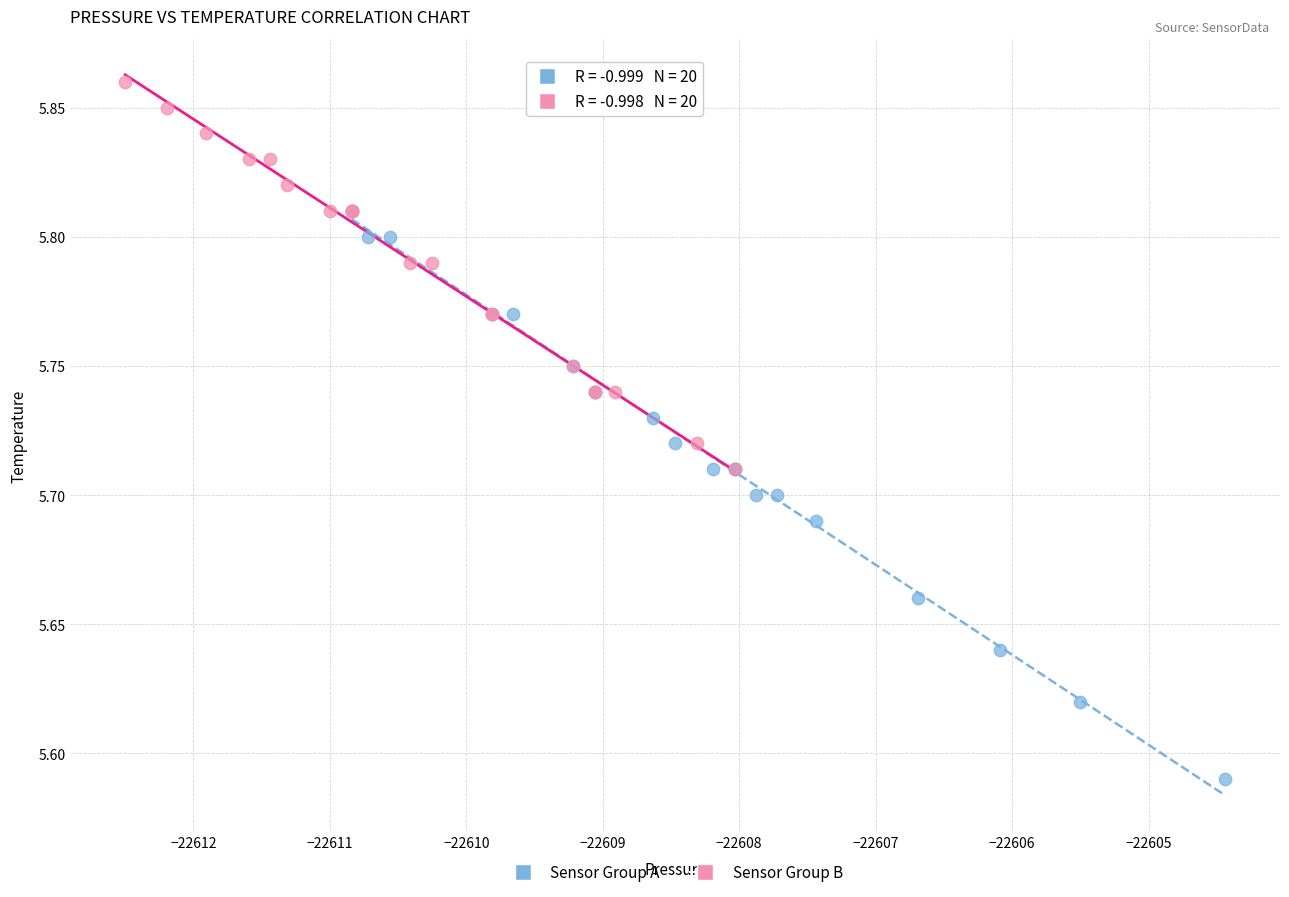

What are all the series names shown in the legend?

Sensor Group A, Sensor Group B